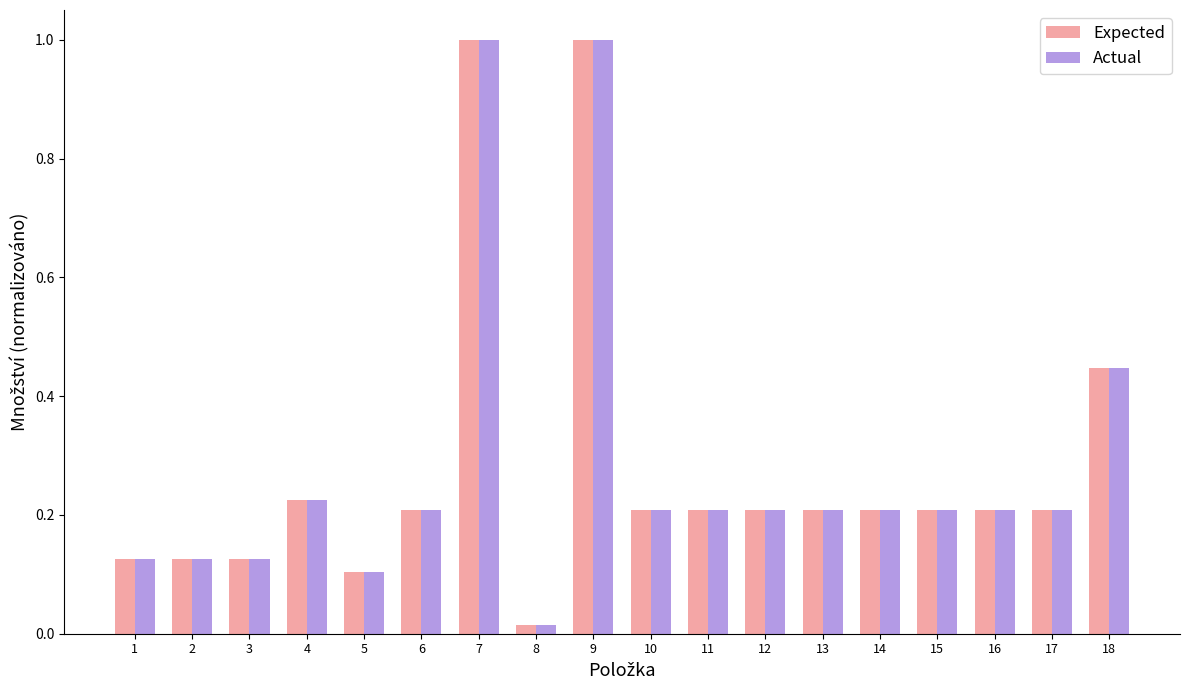

At how many categories does at least one series exceed 0?

18